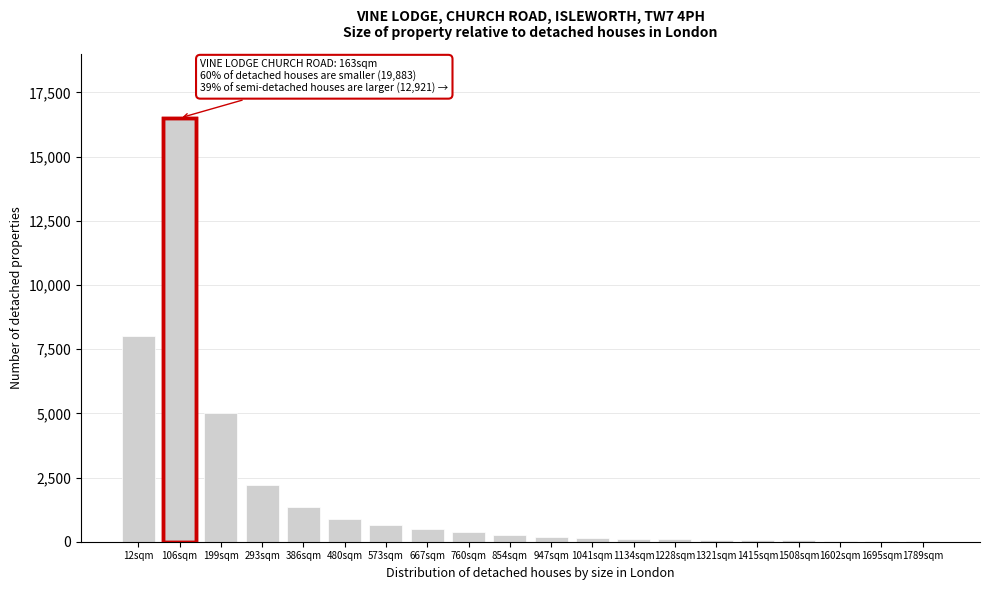

At which label is the value closest to 8262?

12sqm